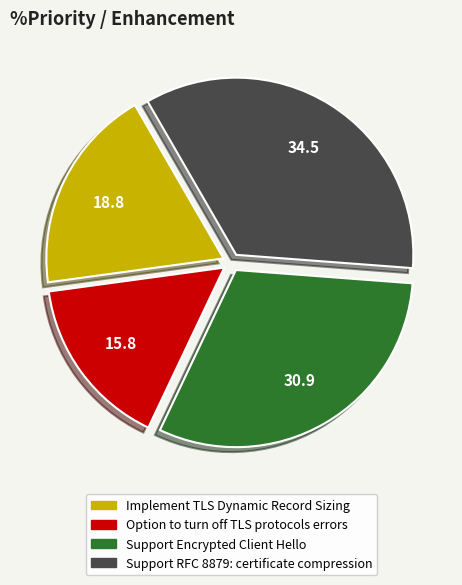

What is the largest slice in the pie chart?

Support RFC 8879: certificate compression